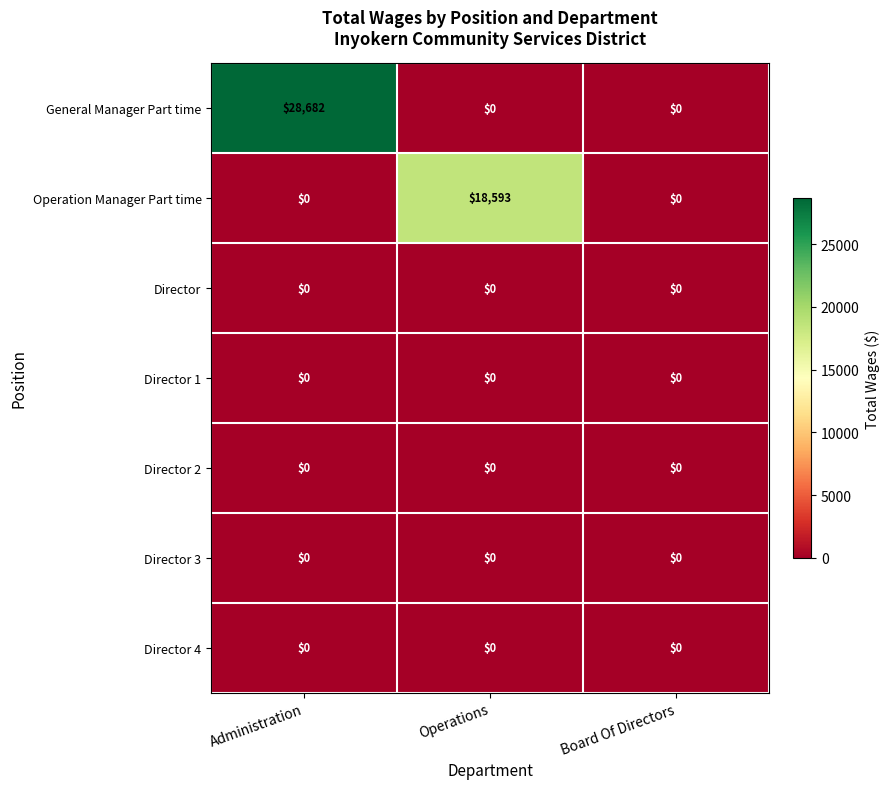

Reading left to right, extract all data points from this chart.

General Manager Part time: Administration=28682	Operations=0	Board Of Directors=0
Operation Manager Part time: Administration=0	Operations=18593	Board Of Directors=0
Director: Administration=0	Operations=0	Board Of Directors=0
Director 1: Administration=0	Operations=0	Board Of Directors=0
Director 2: Administration=0	Operations=0	Board Of Directors=0
Director 3: Administration=0	Operations=0	Board Of Directors=0
Director 4: Administration=0	Operations=0	Board Of Directors=0